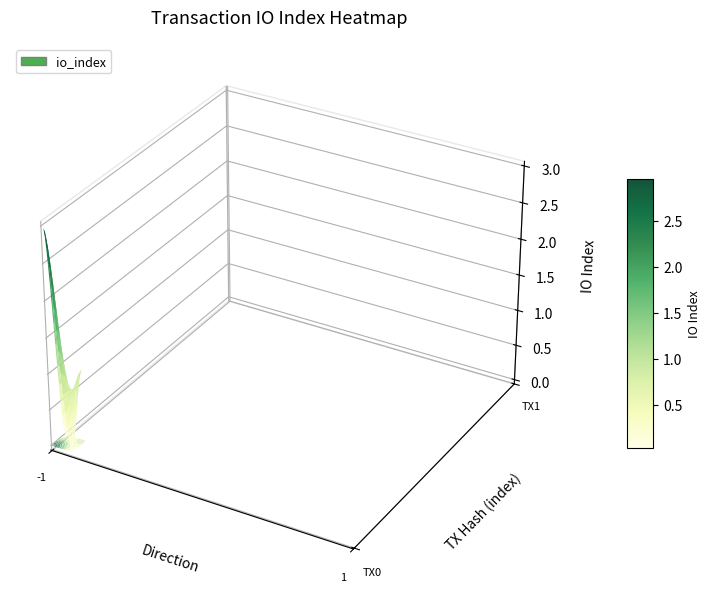

Reading right to left, extract all data points from this chart.

26089c5b2c51593a7748f6c73ec8e4993b53b74: io_index=3	direction=-1
f7bf21a5b1ea54adcb96a874e5a5f684ef98521: io_index=1	direction=1